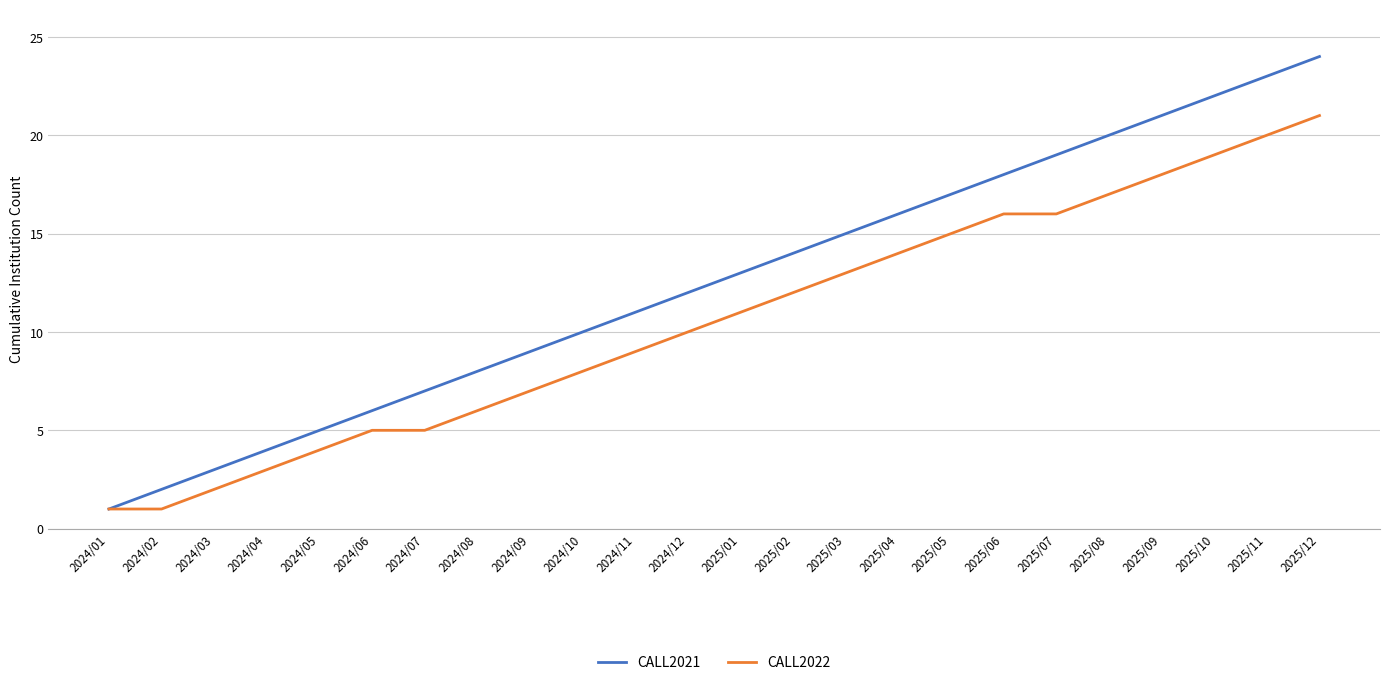

At 2025/06, list the series in order from smallest to largest.

CALL2022, CALL2021